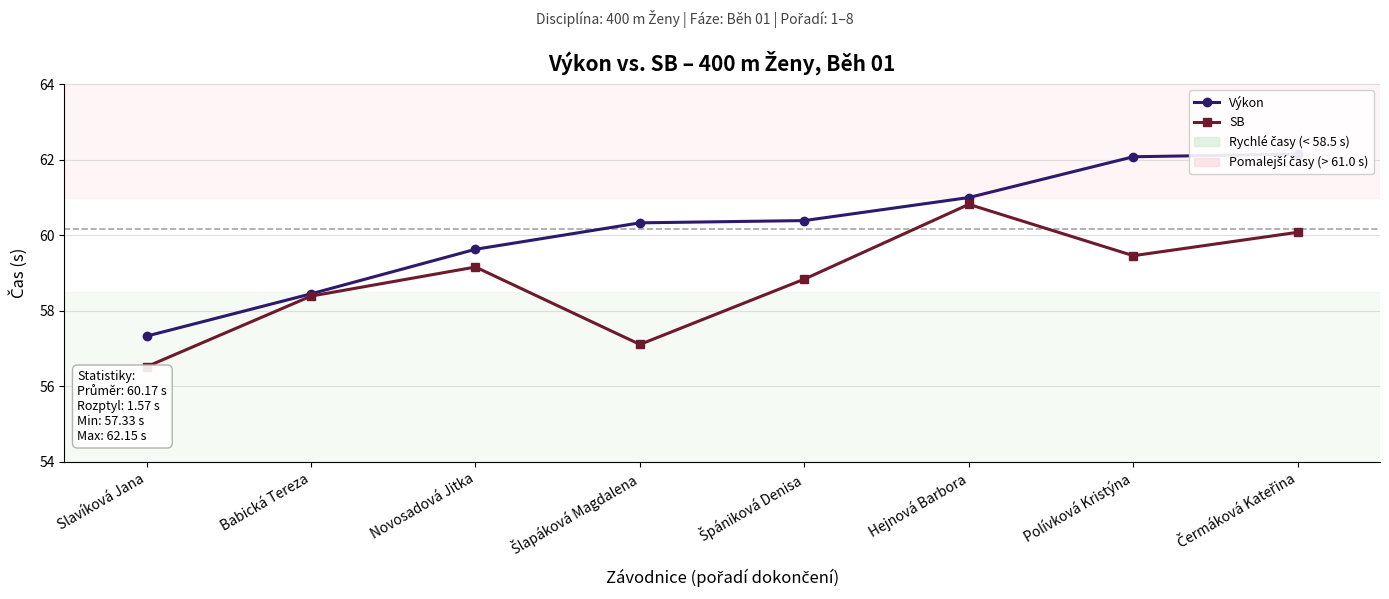

How many data points in SB are above 59?

4